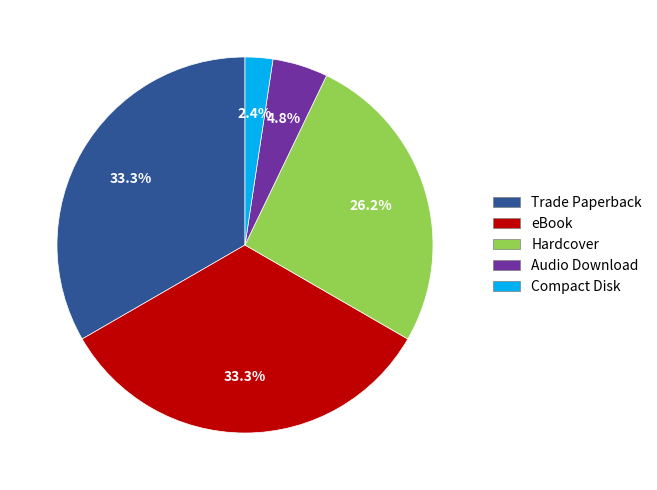

What percentage do eBook and Hardcover together represent?

59.5%